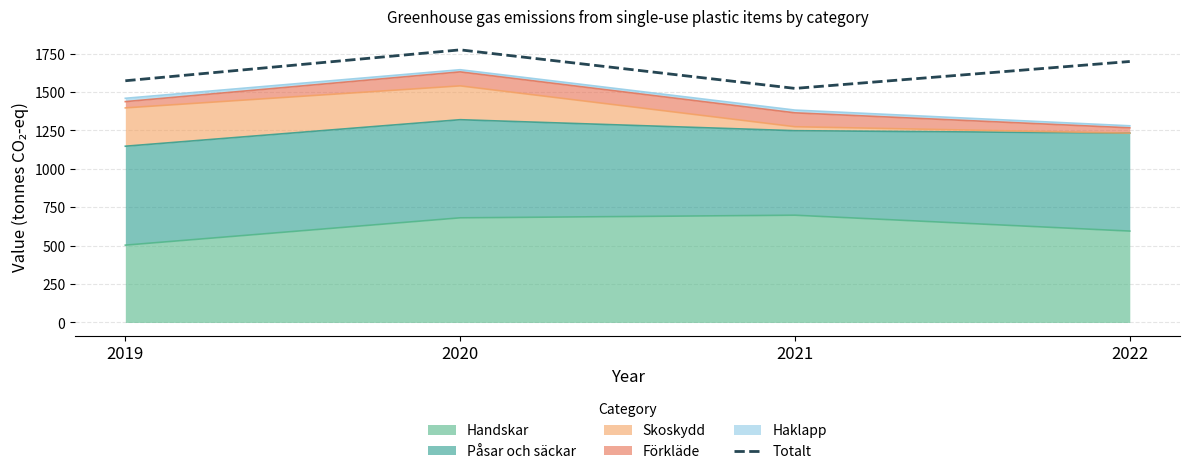

What is the average value?

1642.2